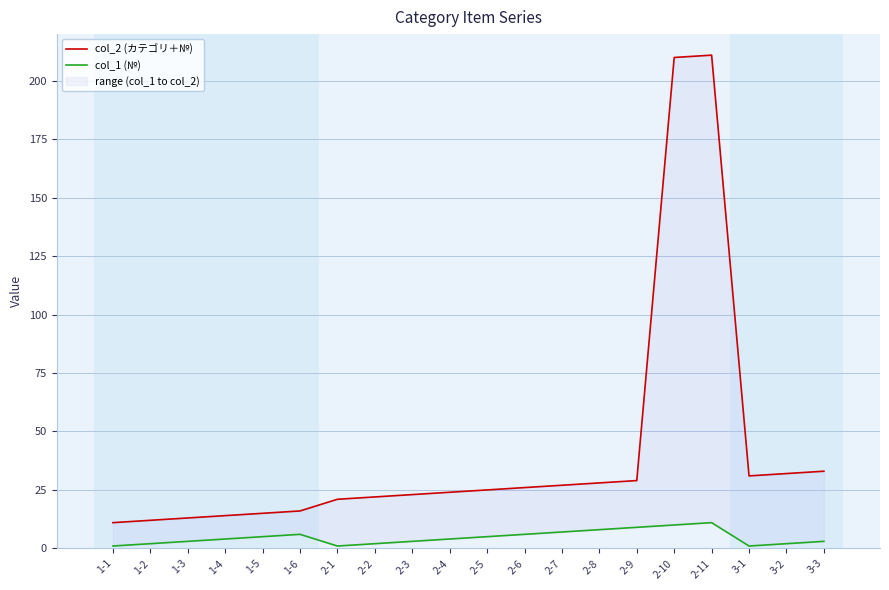

Is the value of col_1 (№) at 1-6 greater than the value of col_2 (カテゴリ＋№) at 1-3?

No